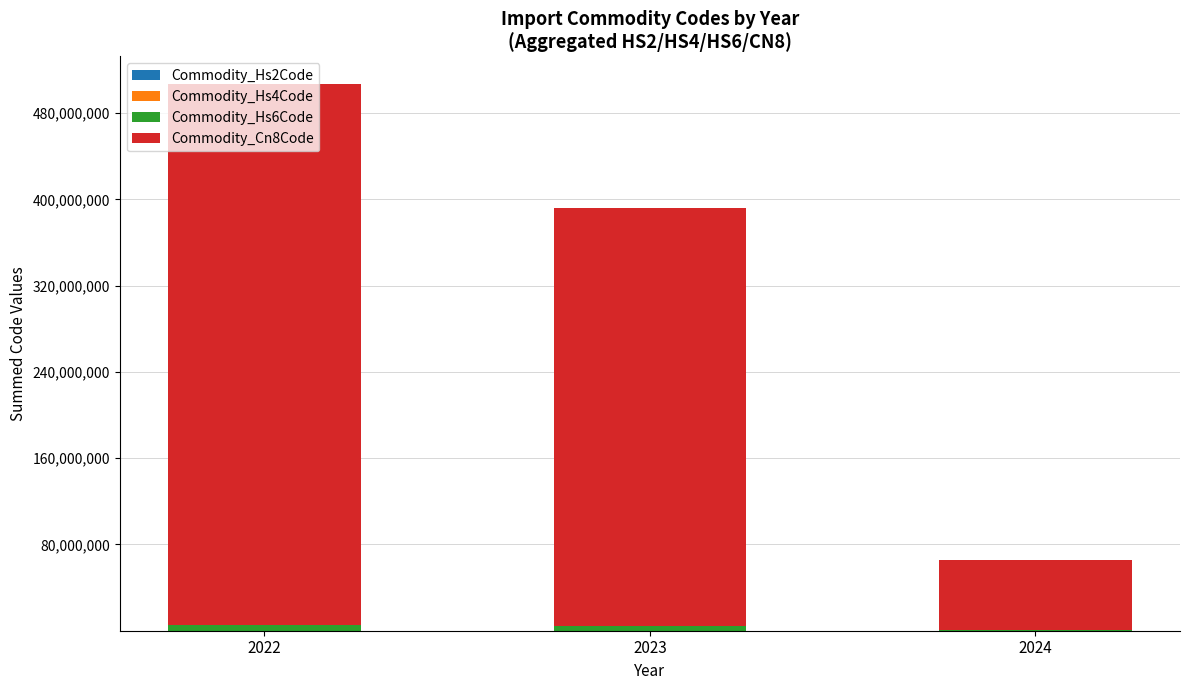

At which category is the sum across all series the highest?

2022